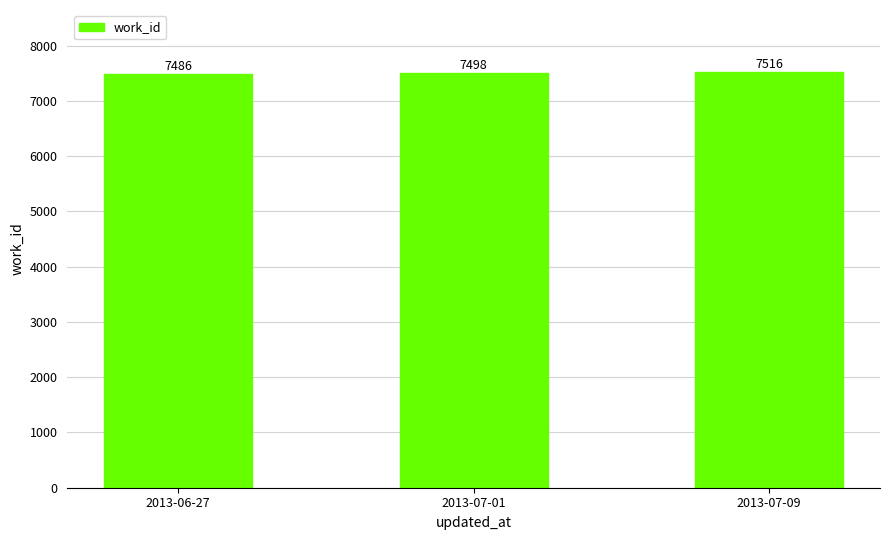

What is the difference between the values at 2013-07-01 and 2013-06-27?

12